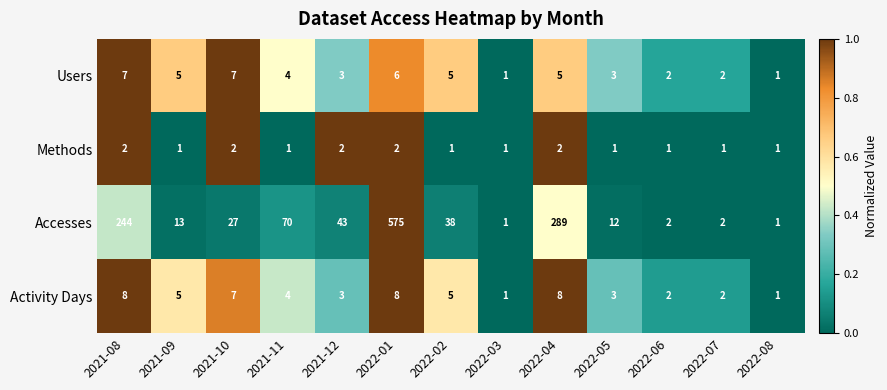

The value of Methods at 2021-09 is 2. True or false?

False